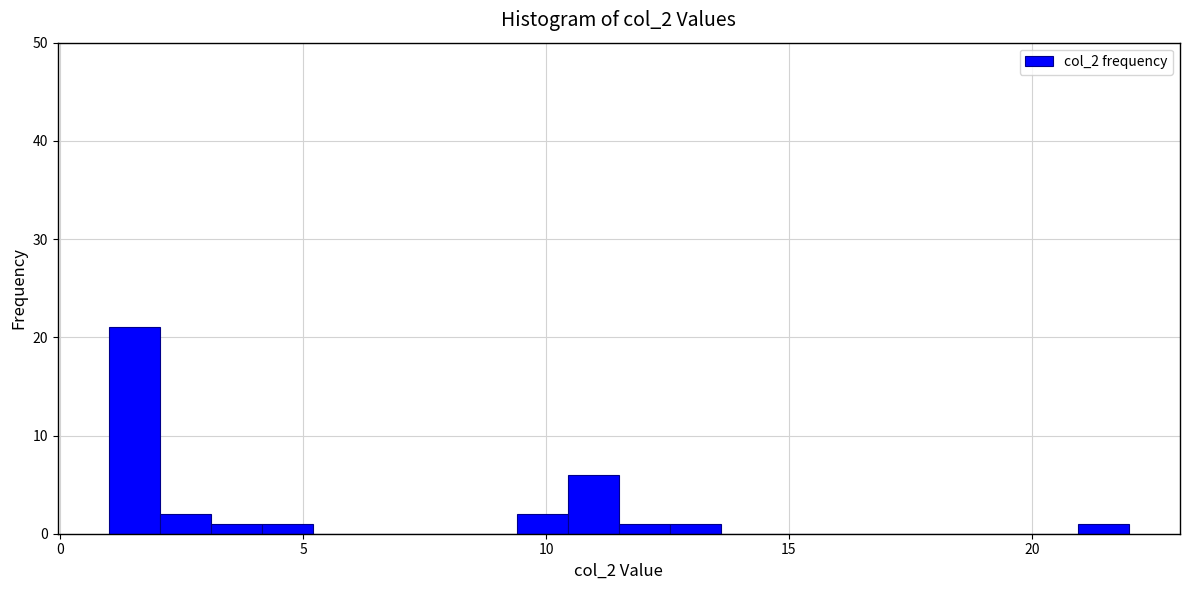

Around what value on the x-axis is the tallest bar? Give the approximate position of its centre, as read against the axis.

1.5